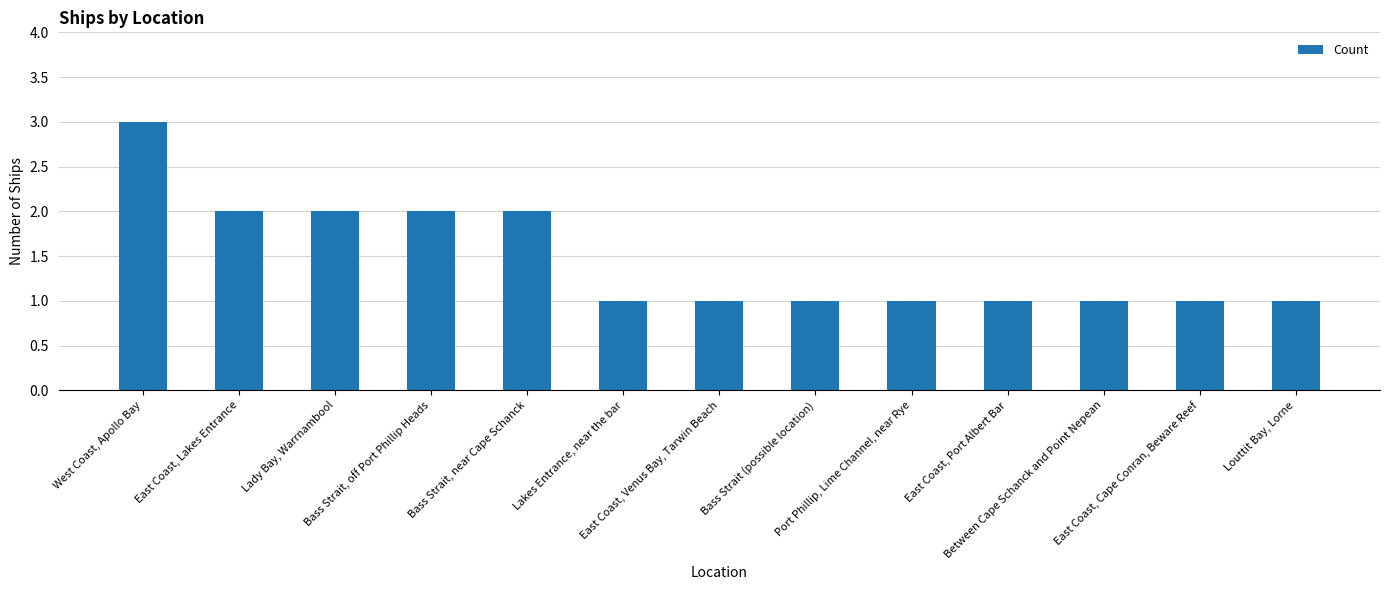

Reading right to left, extract all data points from this chart.

1	1	1	1	1	1	1	1	2	2	2	2	3